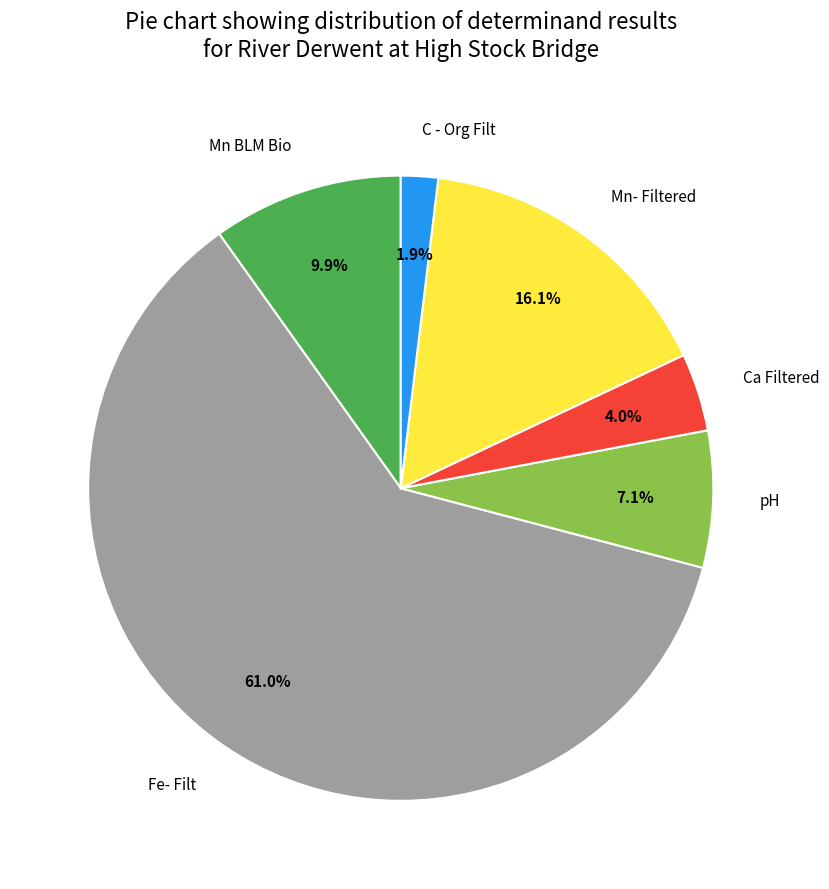

True or false: Fe- Filt accounts for 61% of the total.

True